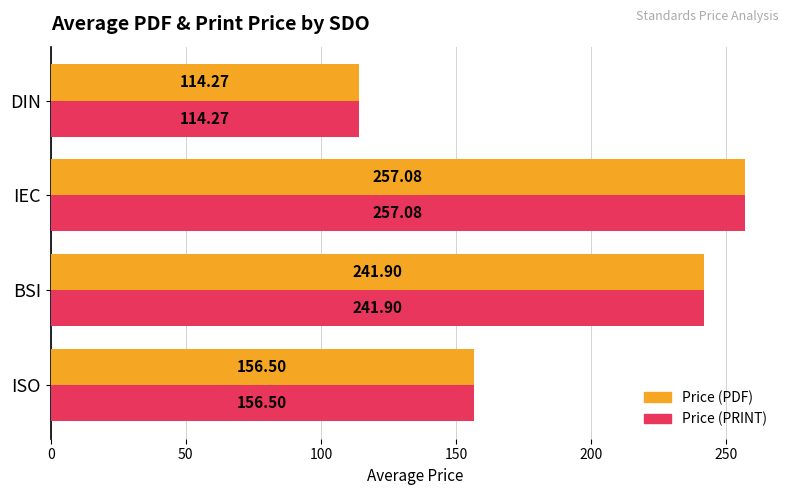

Which label corresponds to the largest value in the chart?

IEC